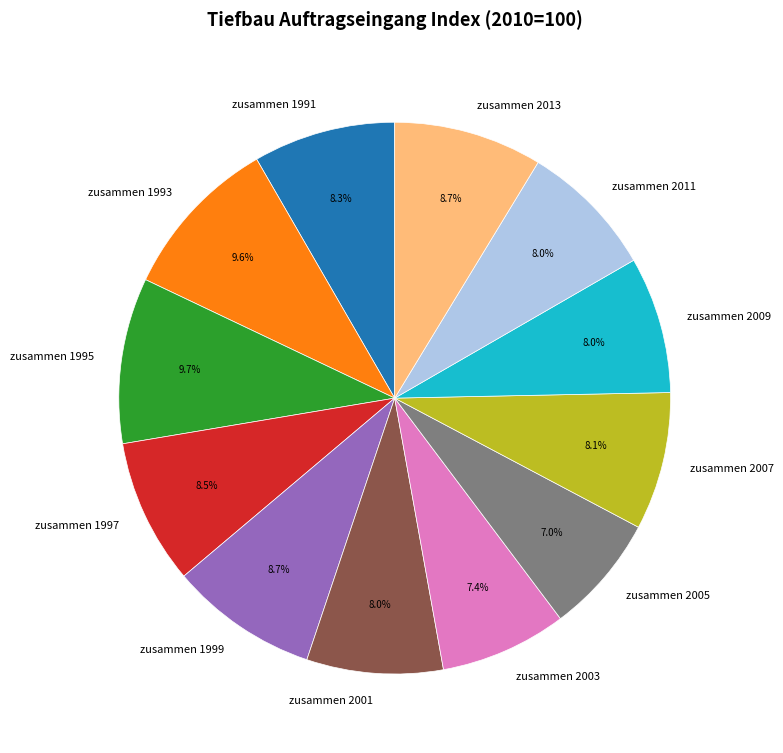

What portion of the pie excludes zusammen 2007?

91.9%